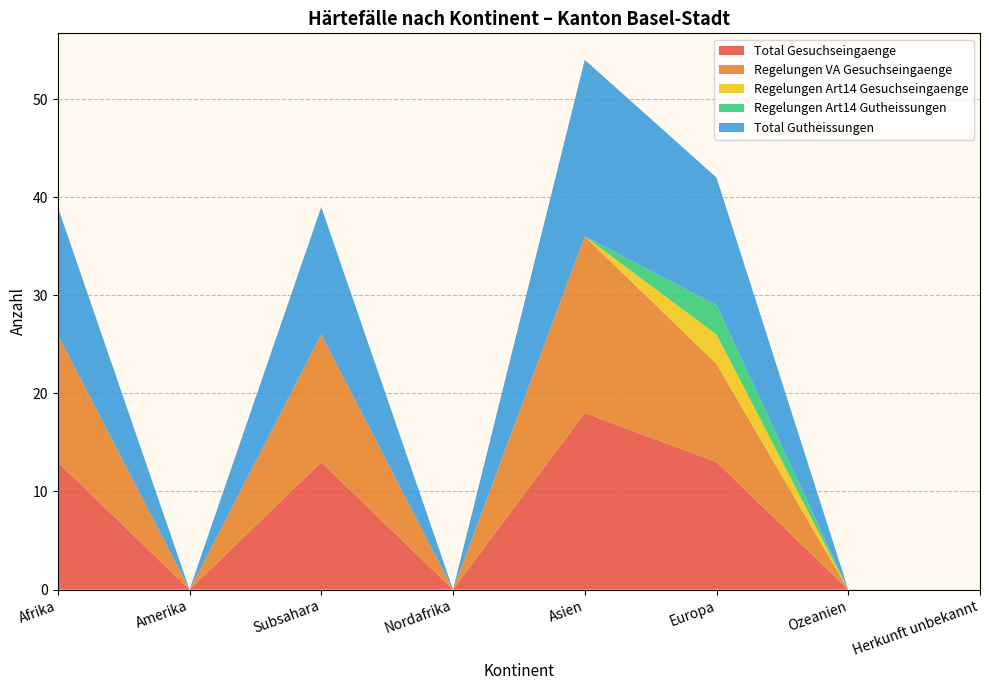

Reading left to right, list all the values displayed in this chart.

Total Gesuchseingaenge: Afrika=13	Amerika=0	Subsahara=13	Nordafrika=0	Asien=18	Europa=13	Ozeanien=0	Herkunft unbekannt=0
Regelungen VA Gesuchseingaenge: Afrika=13	Amerika=0	Subsahara=13	Nordafrika=0	Asien=18	Europa=10	Ozeanien=0	Herkunft unbekannt=0
Regelungen Art14 Gesuchseingaenge: Afrika=0	Amerika=0	Subsahara=0	Nordafrika=0	Asien=0	Europa=3	Ozeanien=0	Herkunft unbekannt=0
Regelungen Art14 Gutheissungen: Afrika=0	Amerika=0	Subsahara=0	Nordafrika=0	Asien=0	Europa=3	Ozeanien=0	Herkunft unbekannt=0
Total Gutheissungen: Afrika=13	Amerika=0	Subsahara=13	Nordafrika=0	Asien=18	Europa=13	Ozeanien=0	Herkunft unbekannt=0